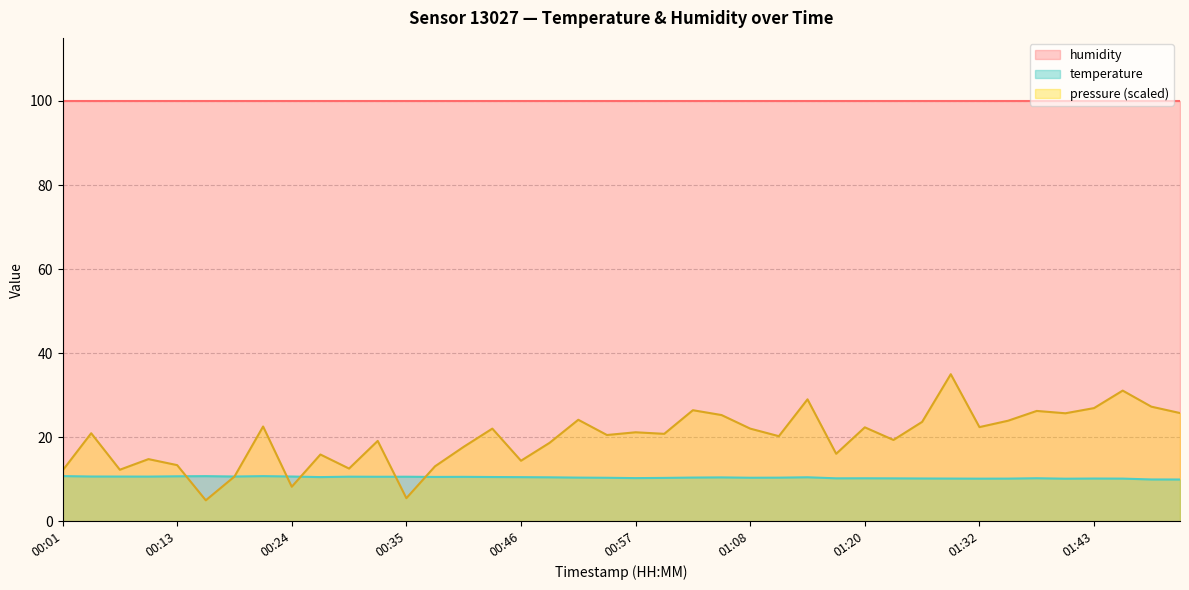

At how many categories does at least one series exceed 28?

40